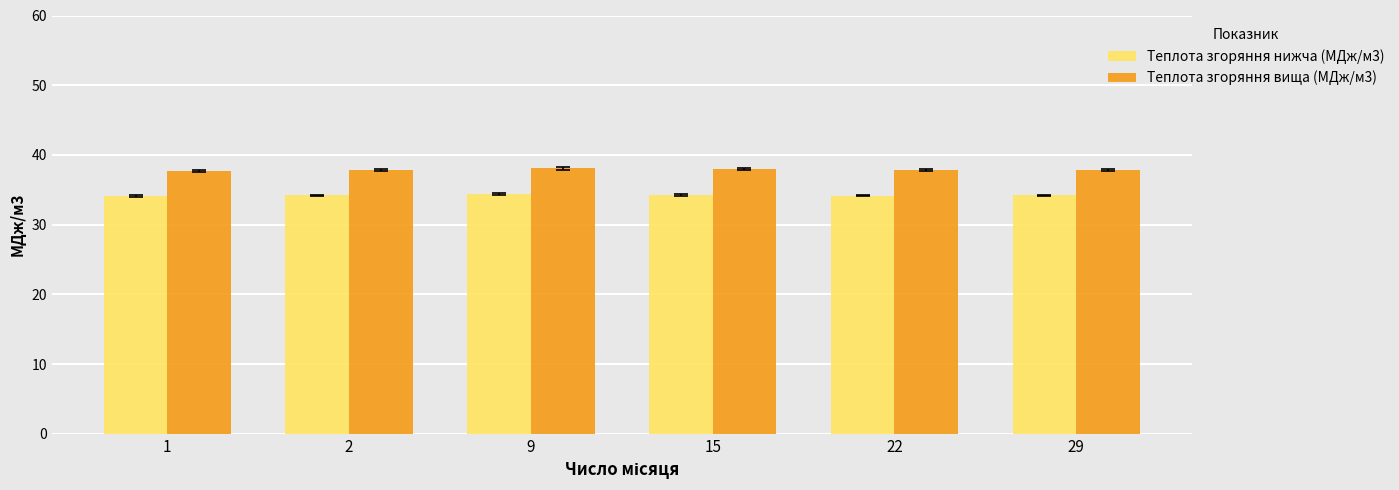

What is the difference between the maximum and minimum values in the Теплота згоряння вища (МДж/м3) series?

0.3